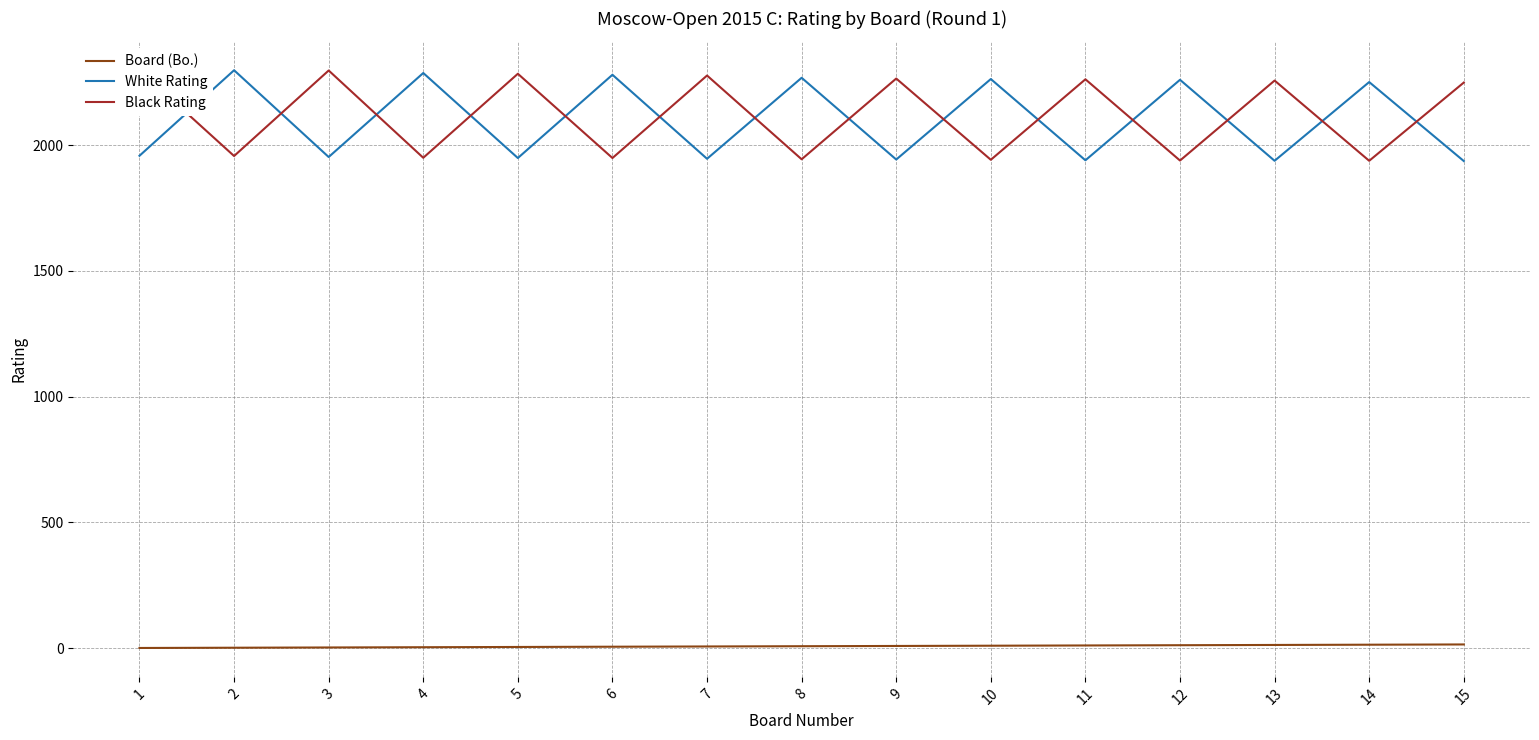

How many lines are shown in the chart?

3